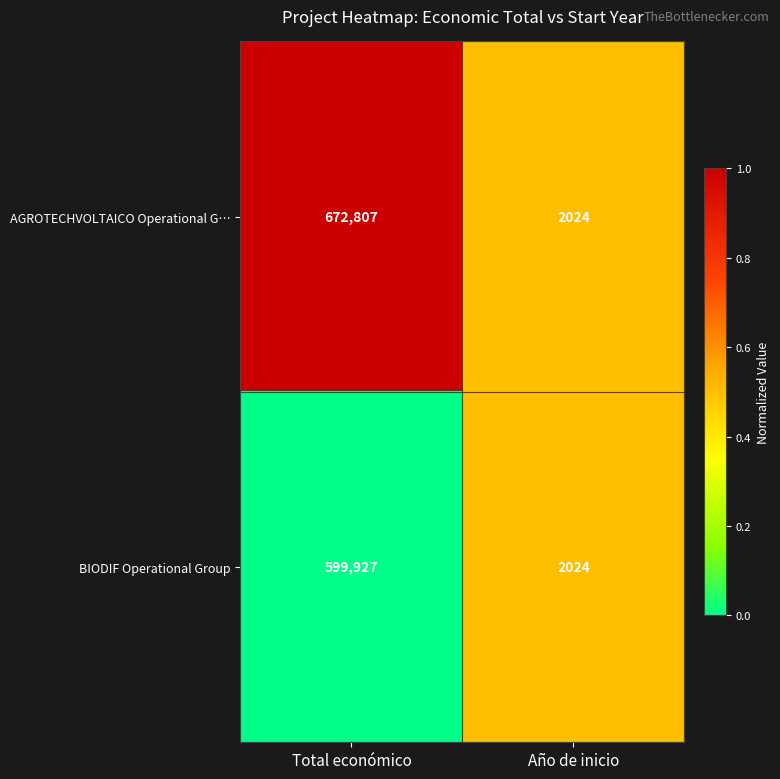

What is the average value of the BIODIF Operational Group series?

300976